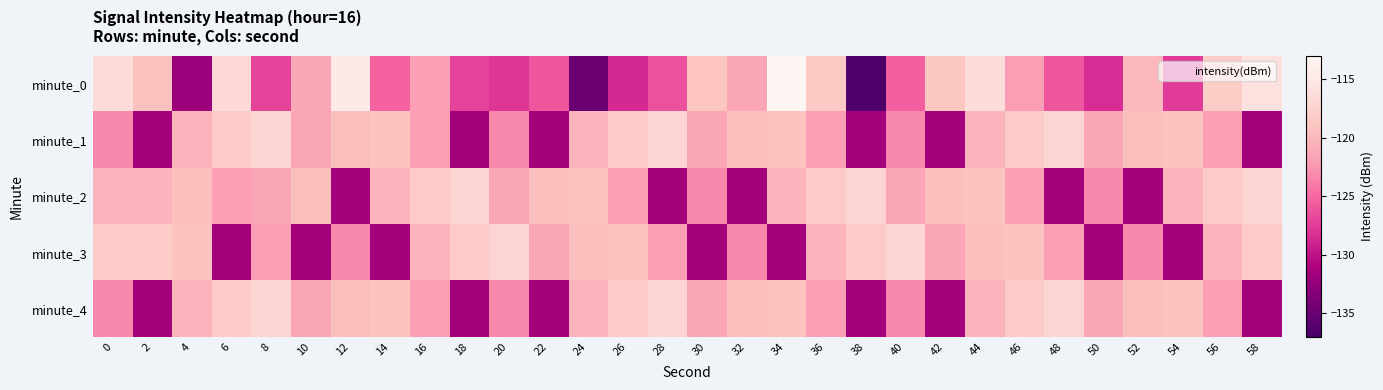

At 10, list the series in order from largest to smallest.

minute_2, minute_0, minute_1, minute_4, minute_3